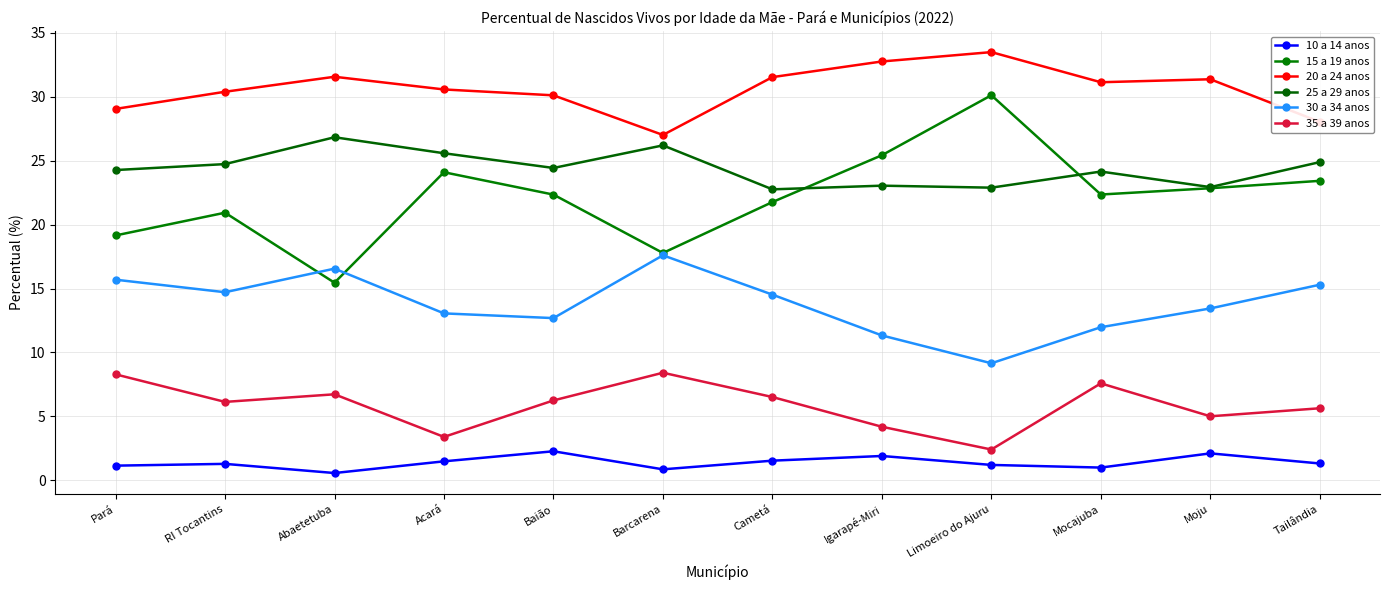

What is the spread (max minus min) of values at Tailândia?

26.7